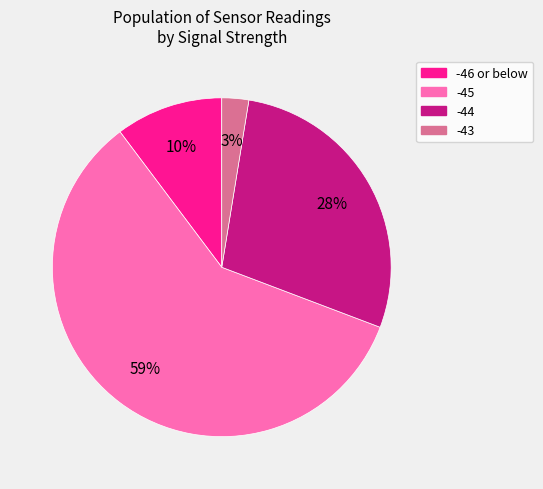

Approximately how many times larger is the value at -44 compared to -45?

0.5